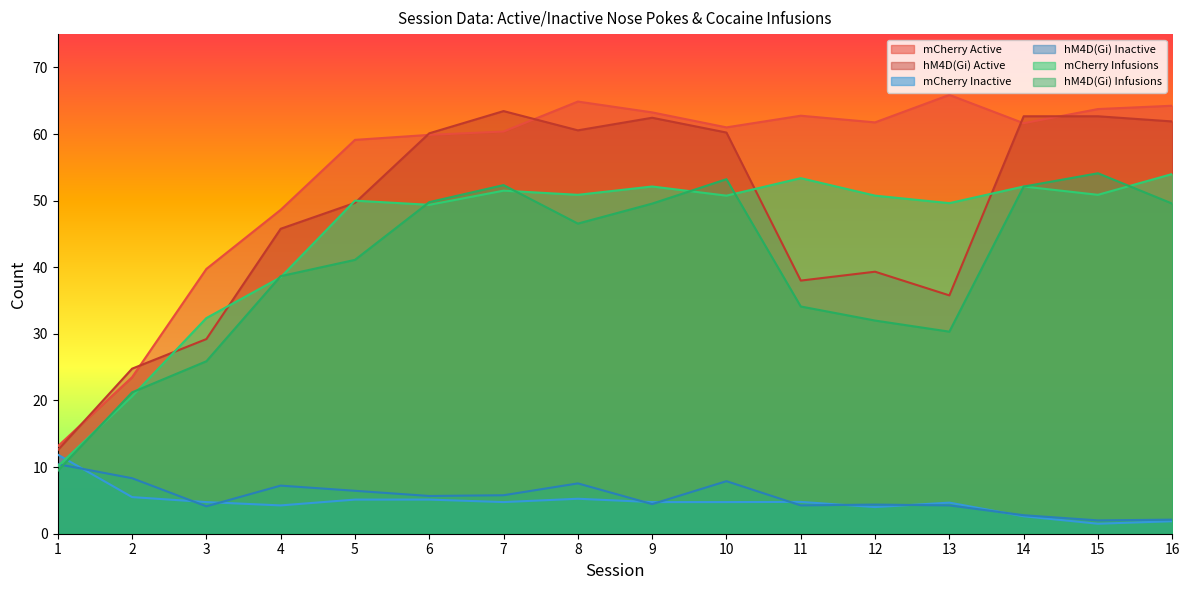

Between 2 and 13, which series saw the biggest shift?

mCherry Active